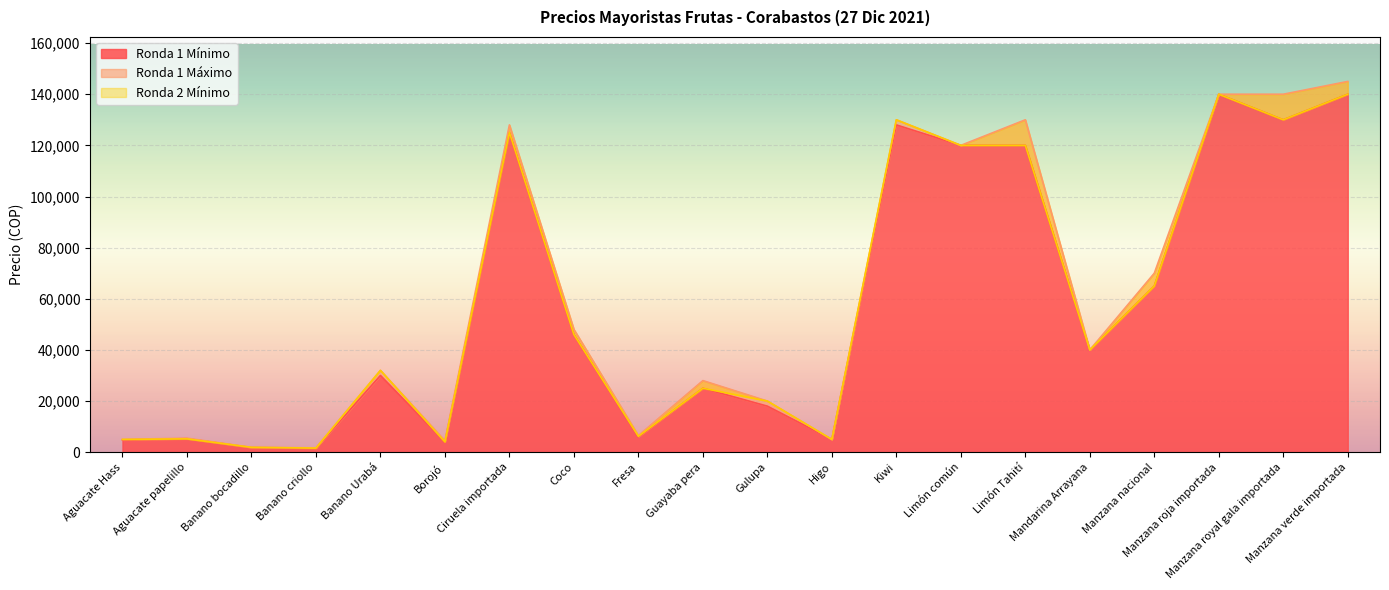

At which label is Ronda 1 Máximo closest to 73350?

Manzana nacional